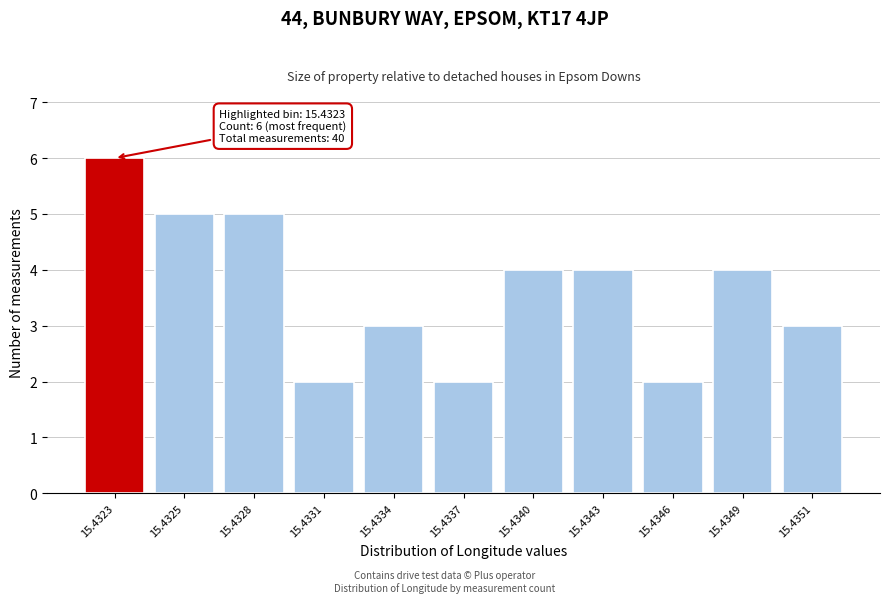

Reading right to left, list all the values displayed in this chart.

3	4	2	4	4	2	3	2	5	5	6